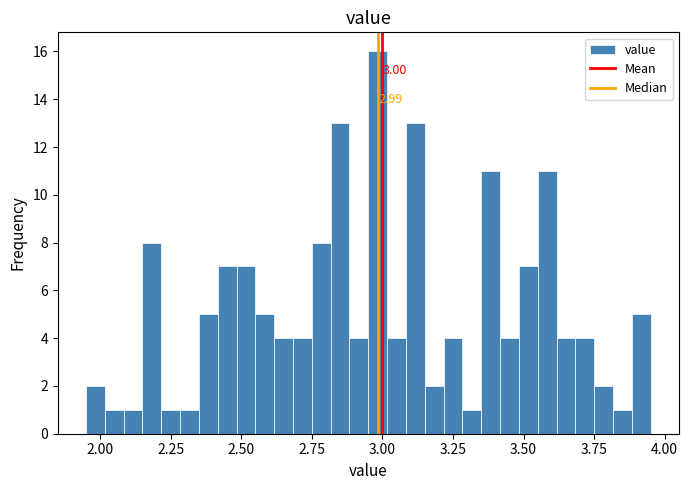

Around what value on the x-axis is the tallest bar? Give the approximate position of its centre, as read against the axis.

3.00